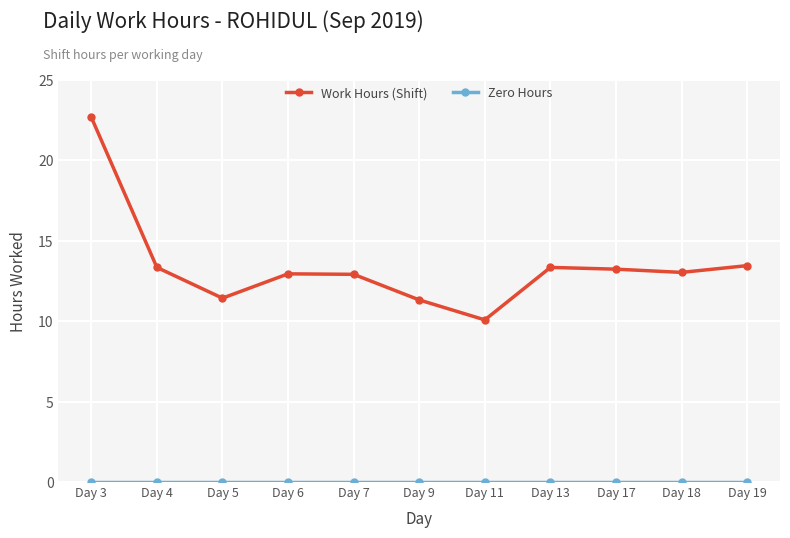

Which series changed the most between Day 6 and Day 9?

Work Hours (Shift)